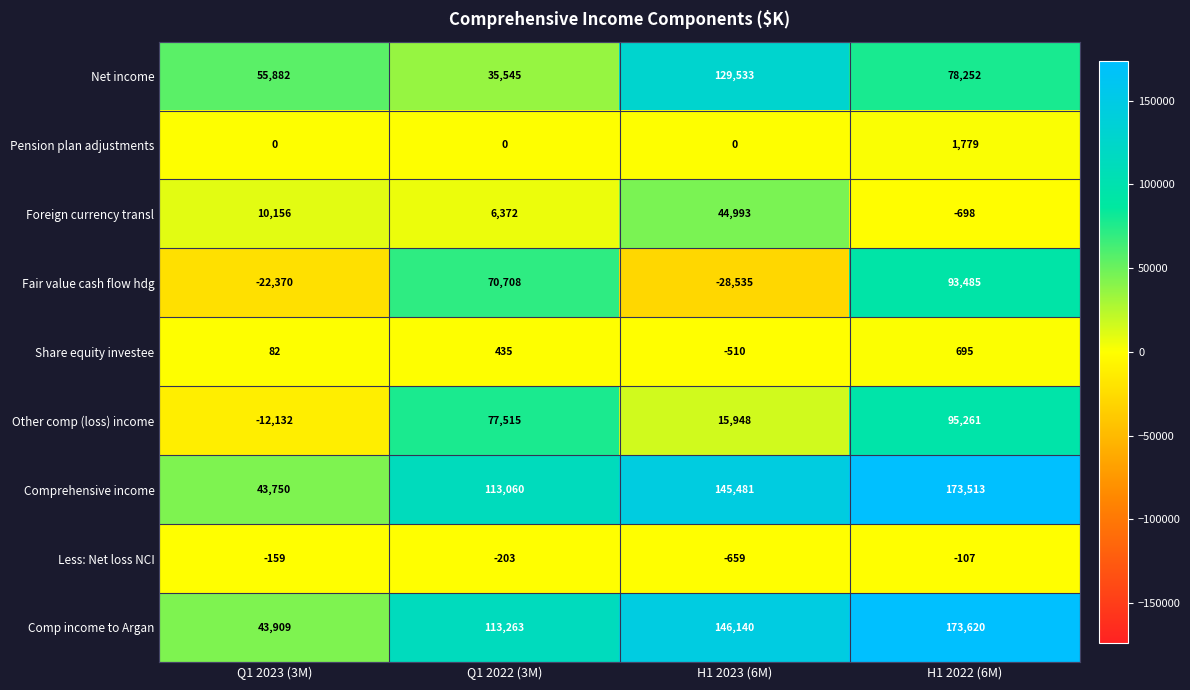

How many Comprehensive income values are between 113060 and 173513?

3